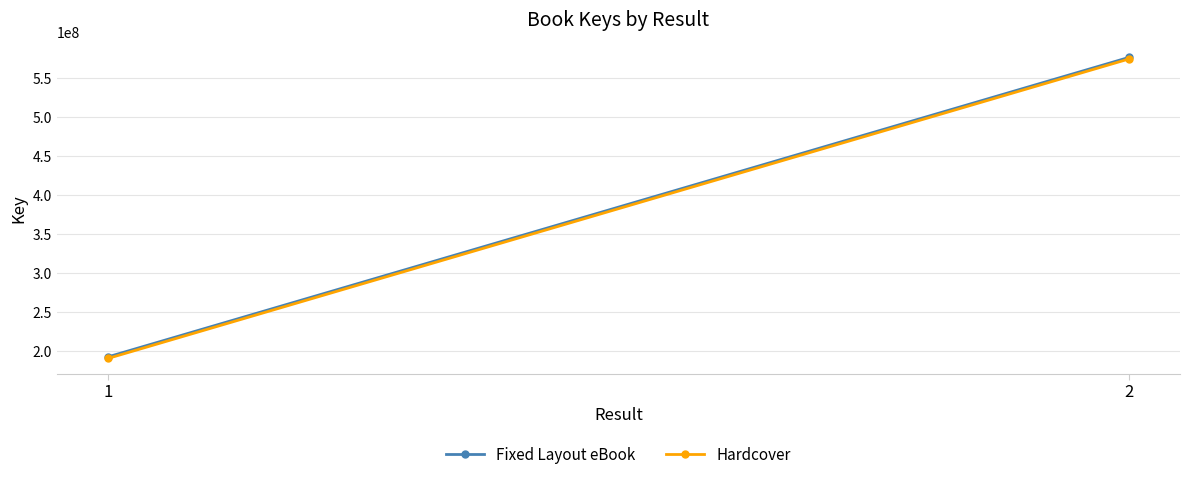

What is the difference between the maximum and minimum values in the Hardcover series?

383765524